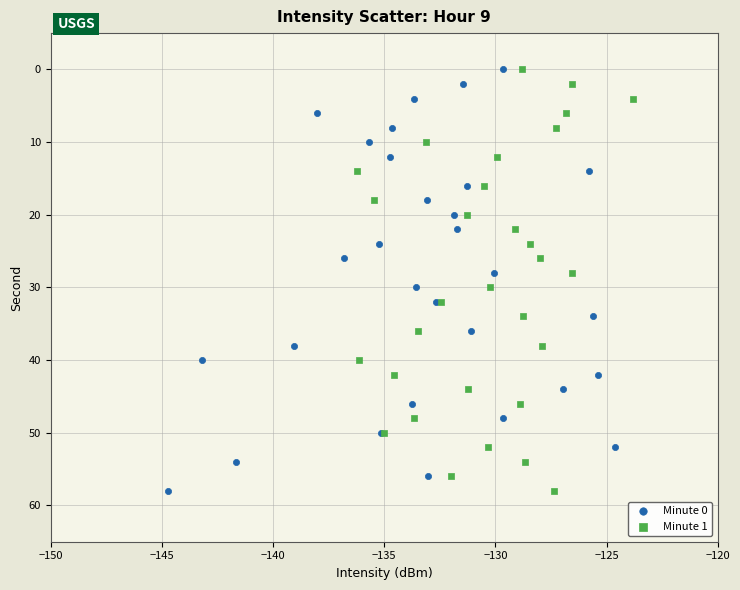

What are all the series names shown in the legend?

Minute 0, Minute 1